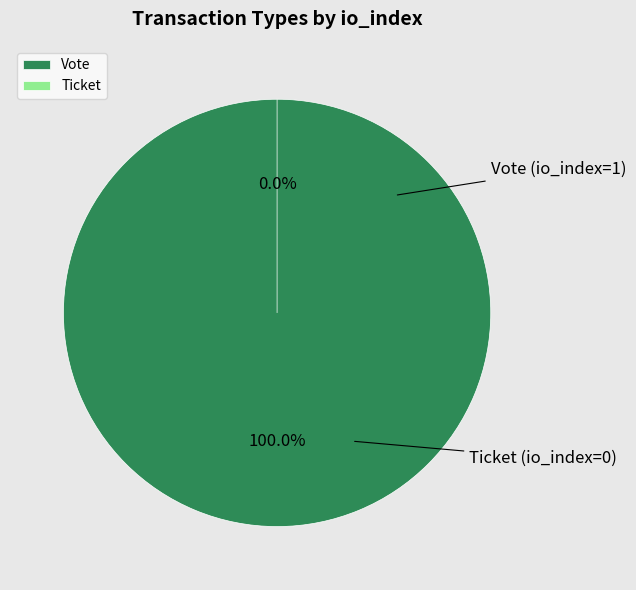

Which slice is the largest?

Vote